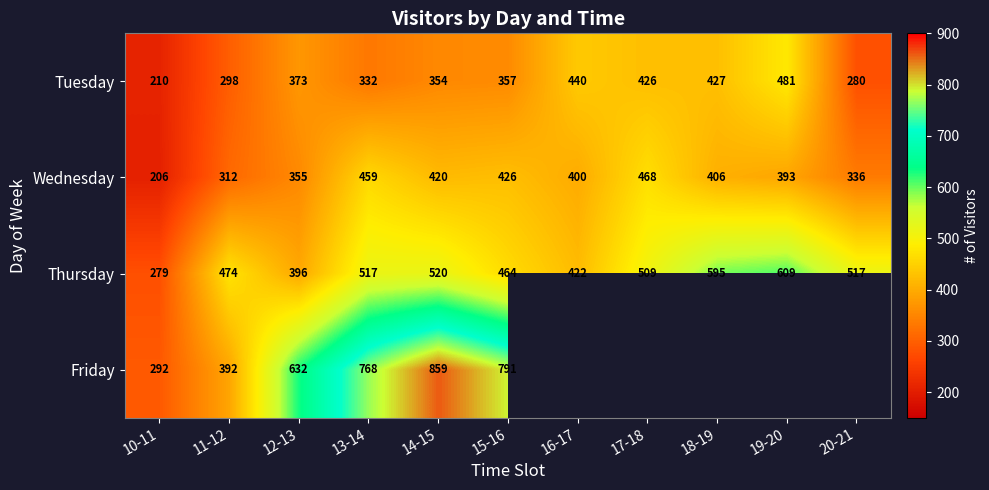

Which category has the lowest value across all series?

10-11